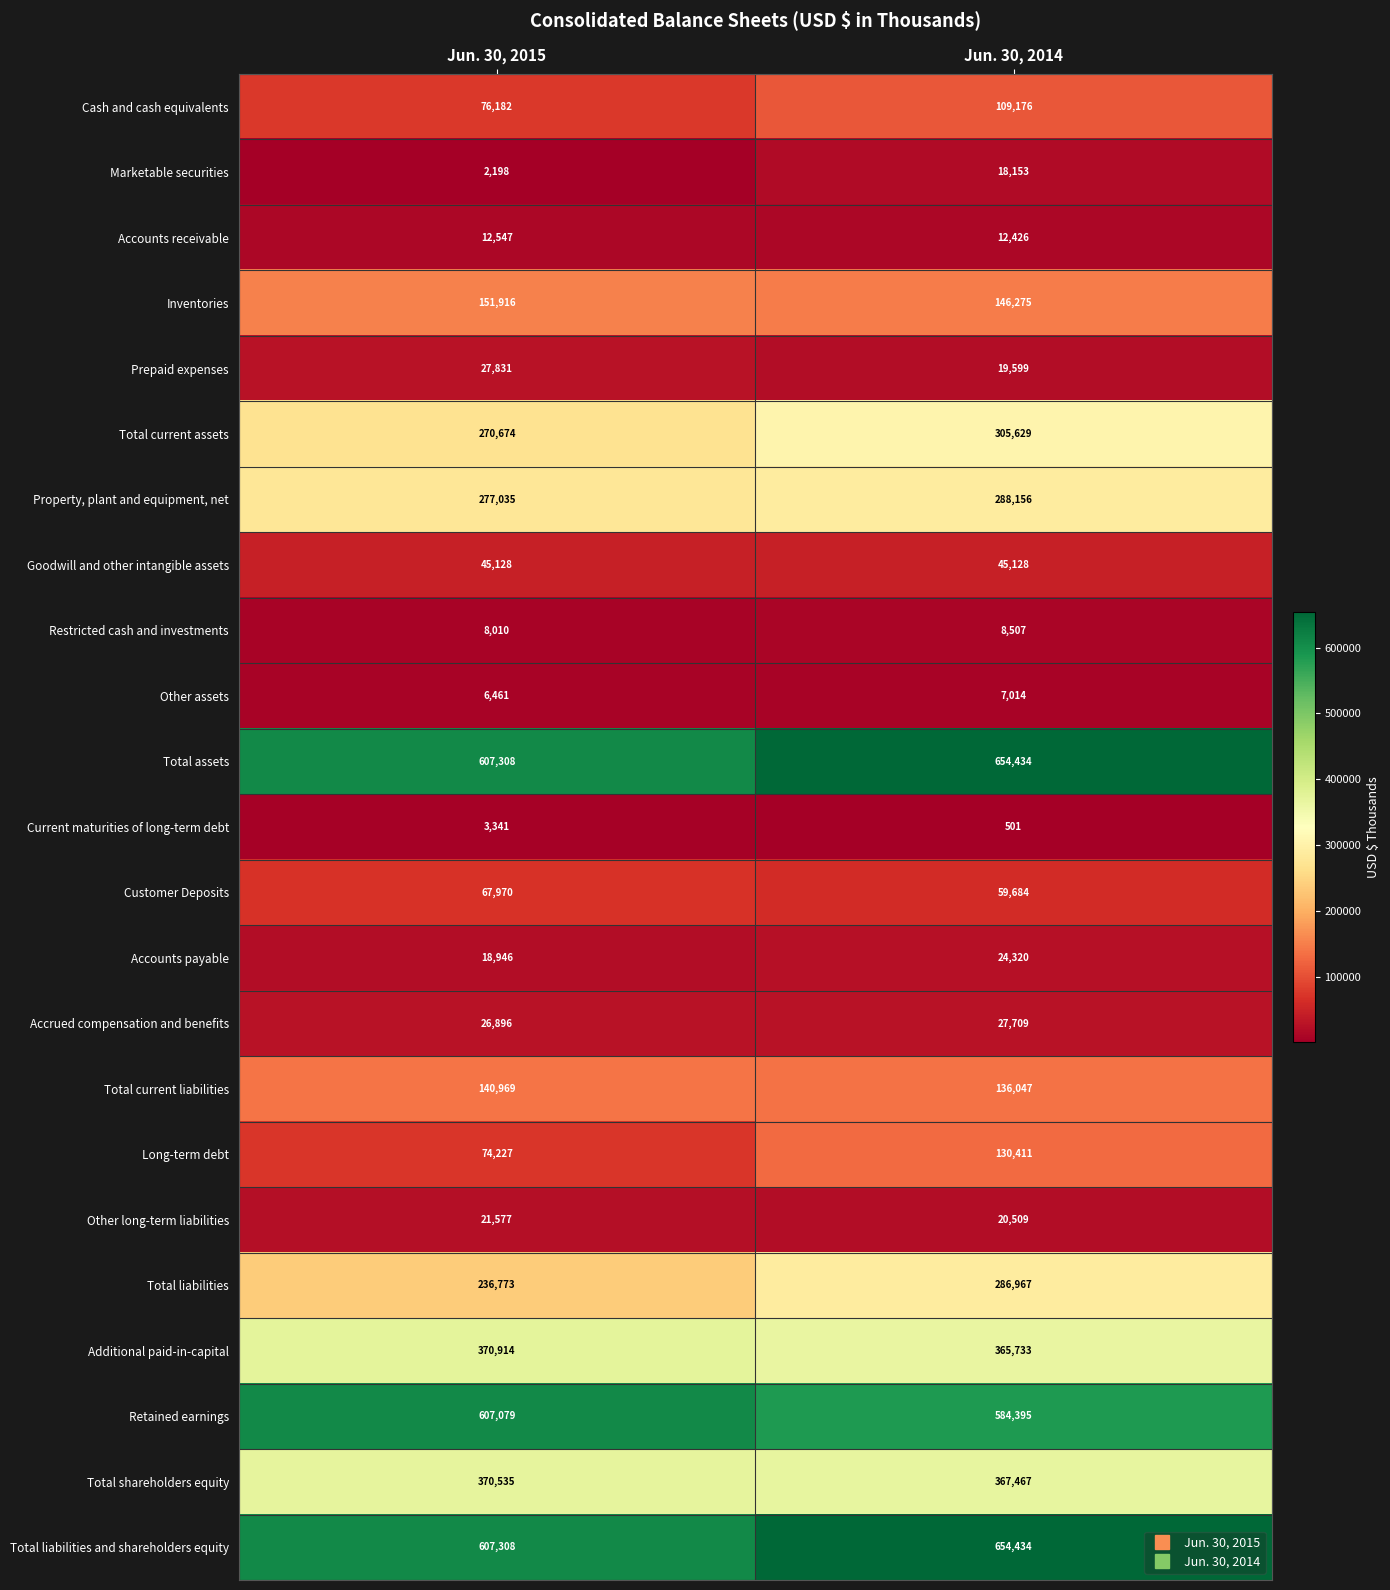

The Customer Deposits series shows 59684 at Jun. 30, 2014. True or false?

True